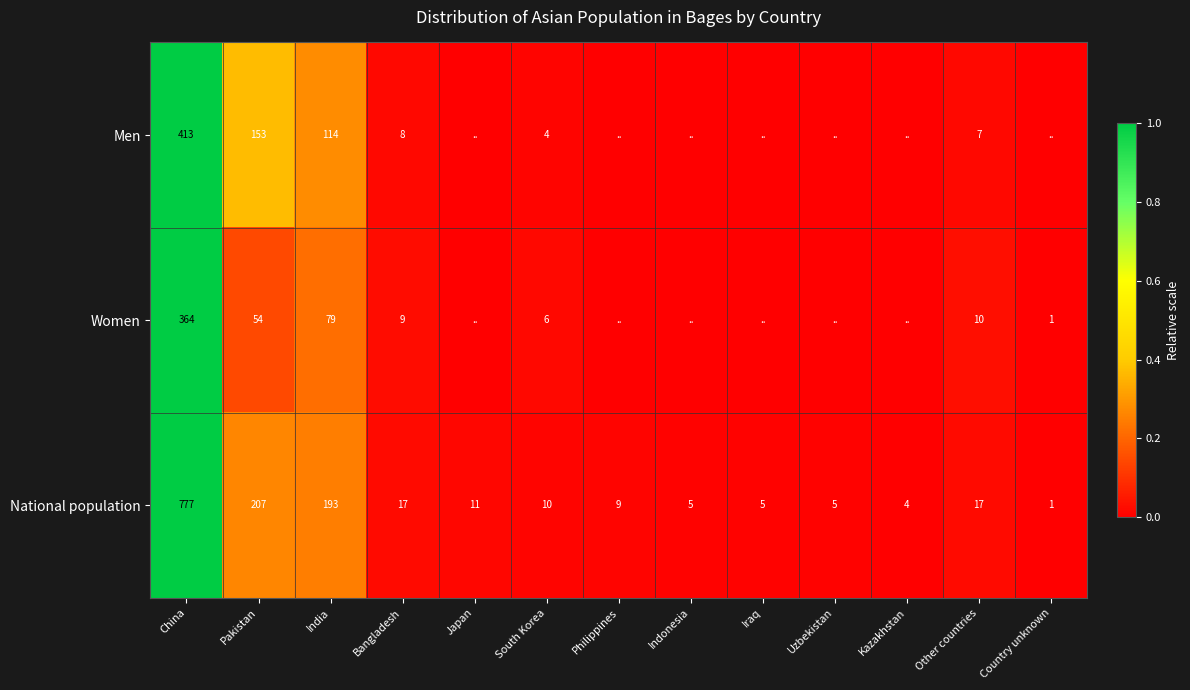

Which category has the highest value in the National population series?

China